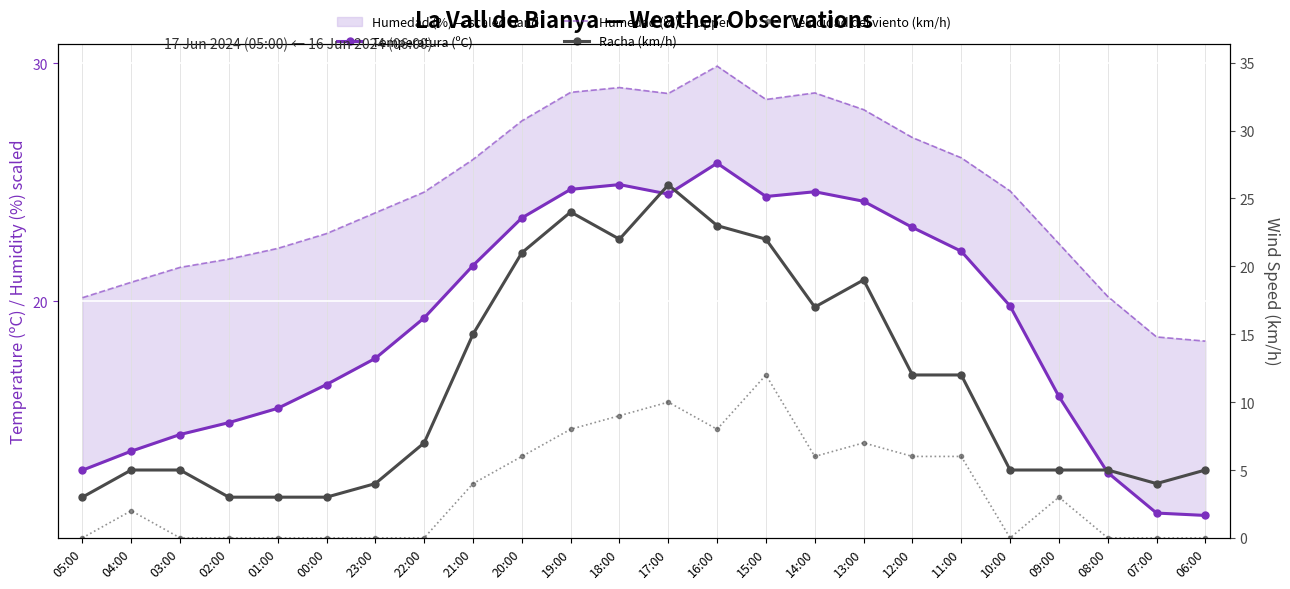

How many series are shown in this chart?

4